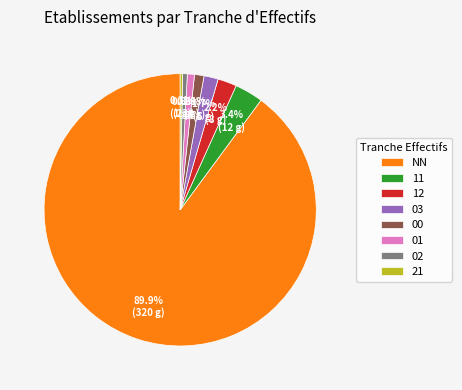

True or false: 03 accounts for 2% of the total.

True